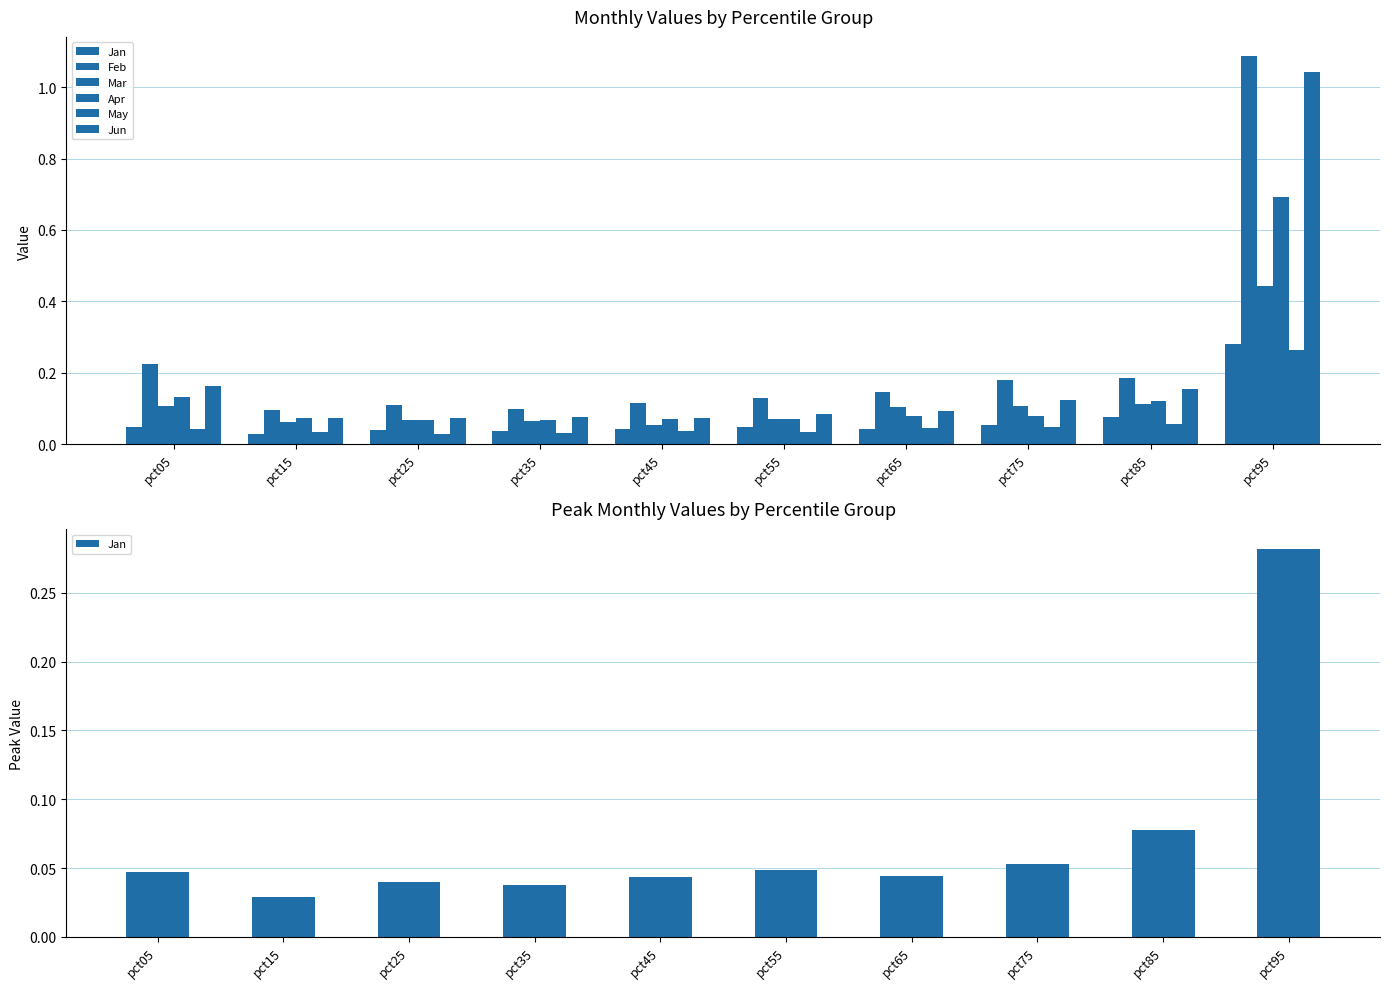

What is the maximum value for Jan?

0.3